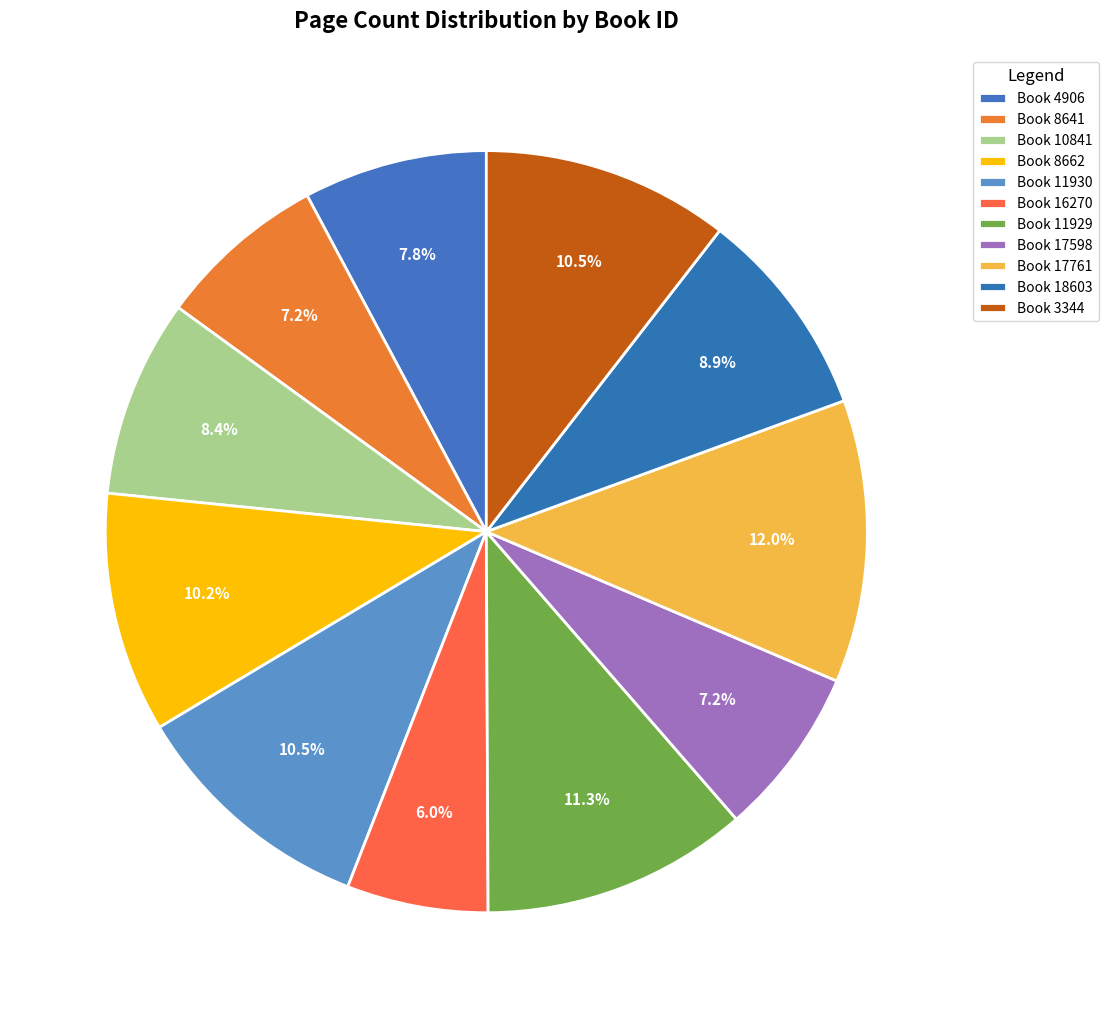

Count the number of slices in the pie.

11